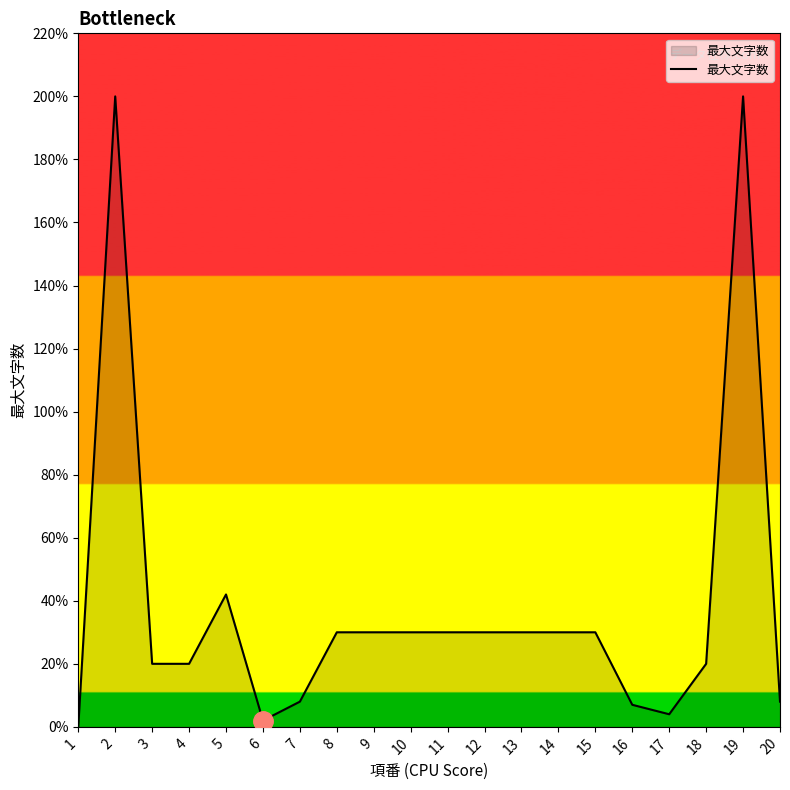

What is the maximum value shown in the chart?

200